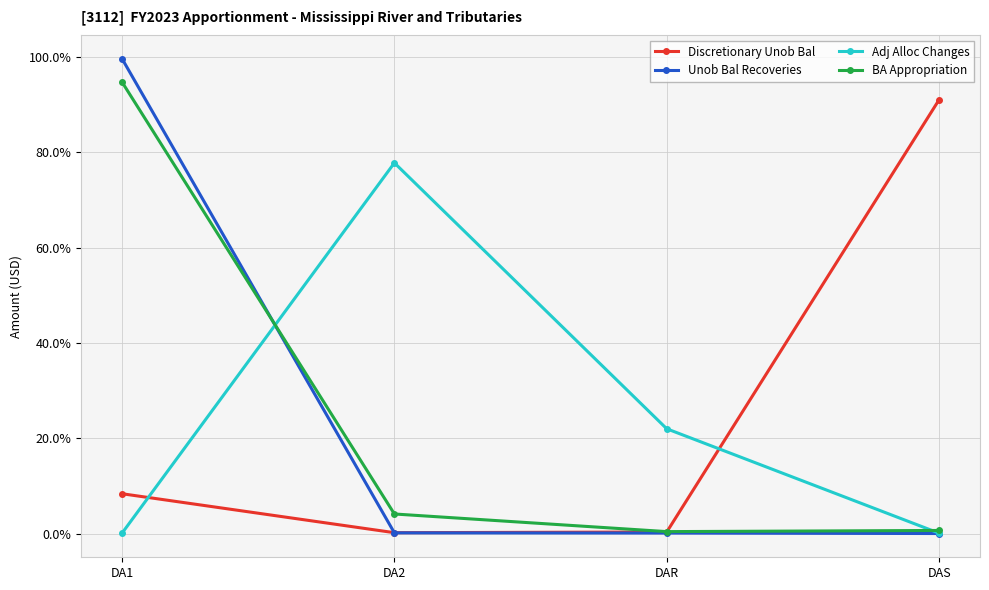

What is the greatest value displayed?

99.6